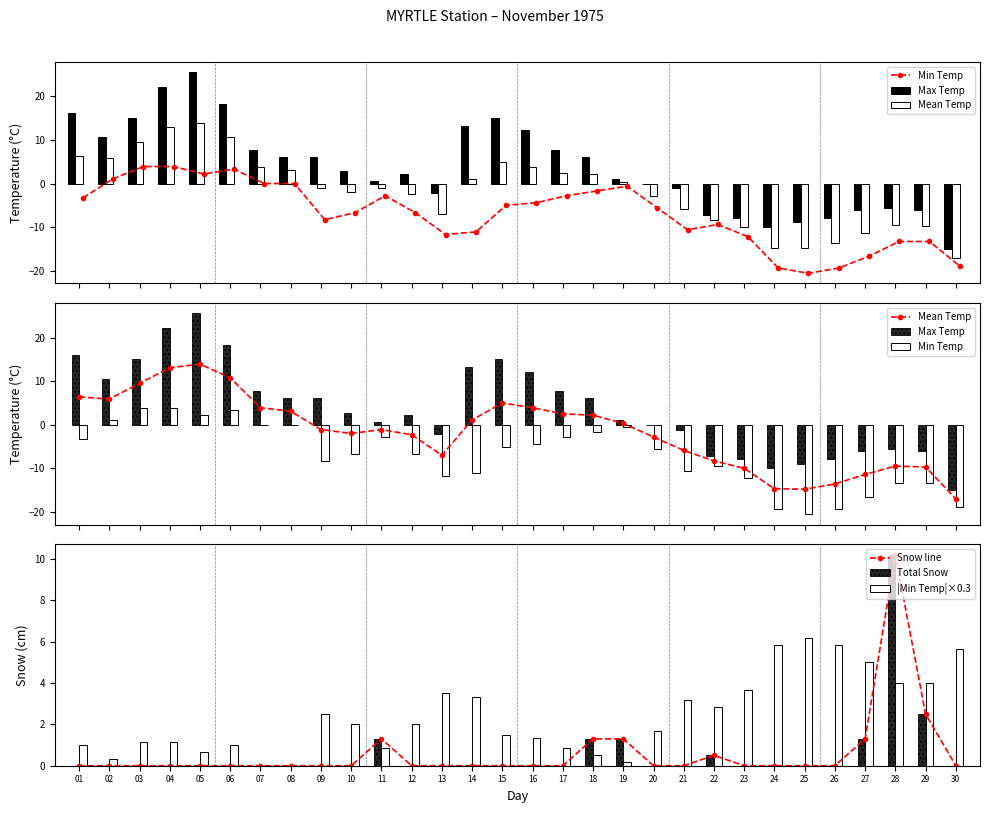

The Mean Temp series shows -6.3 at 25. True or false?

False